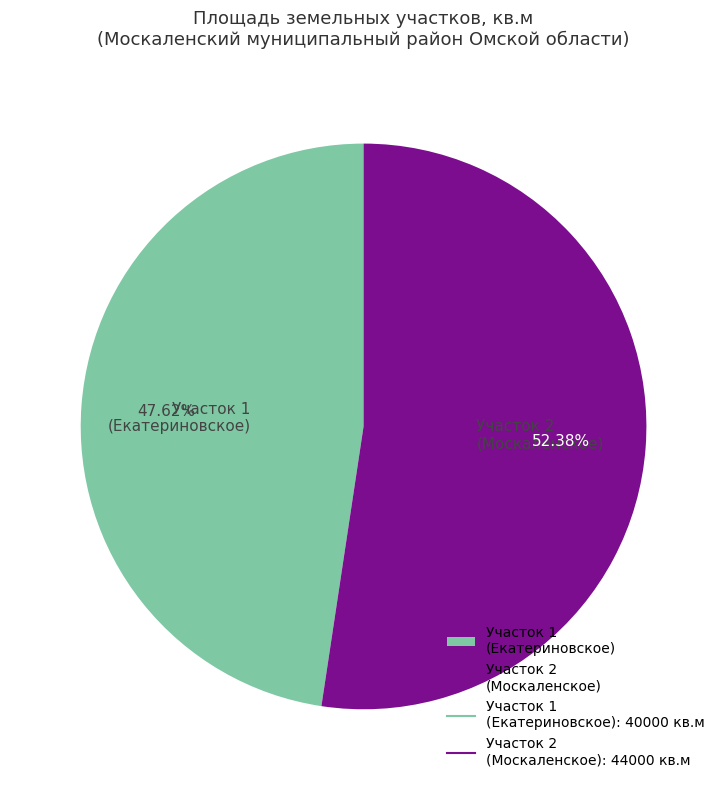

Does Участок 1 (Екатериновское) represent more than half of the total?

No